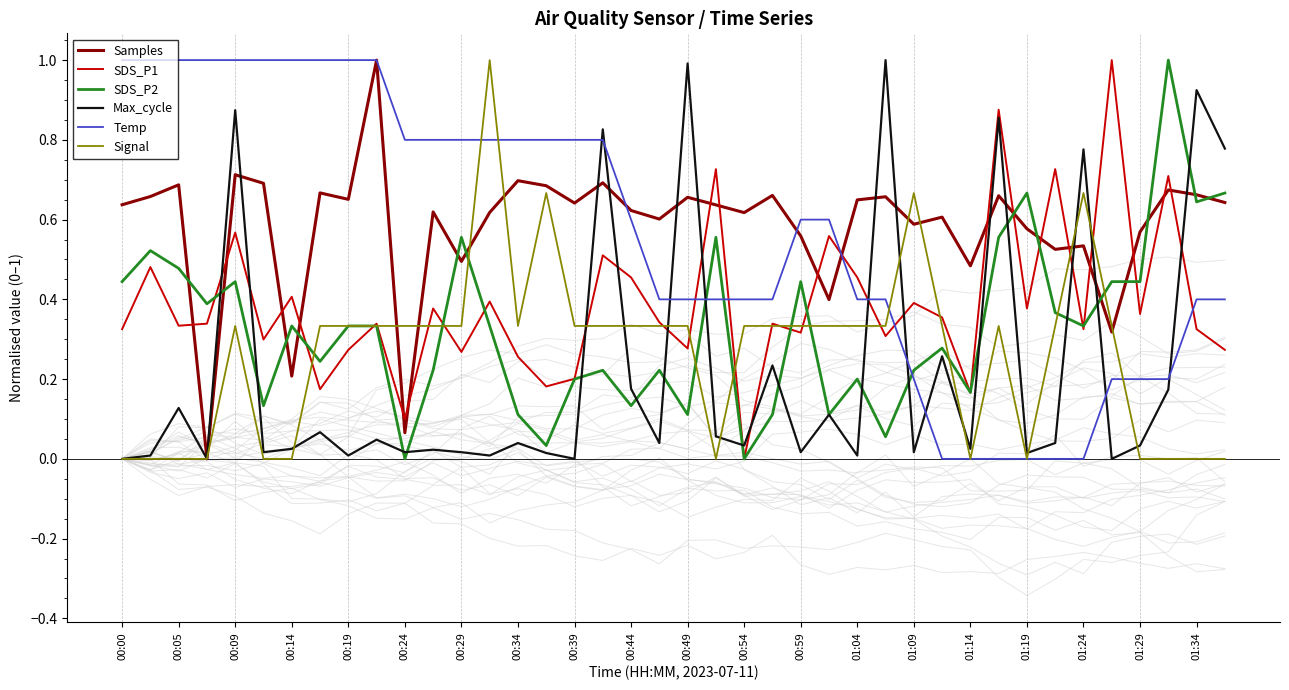

How many times do SDS_P2 and Samples cross each other?

13